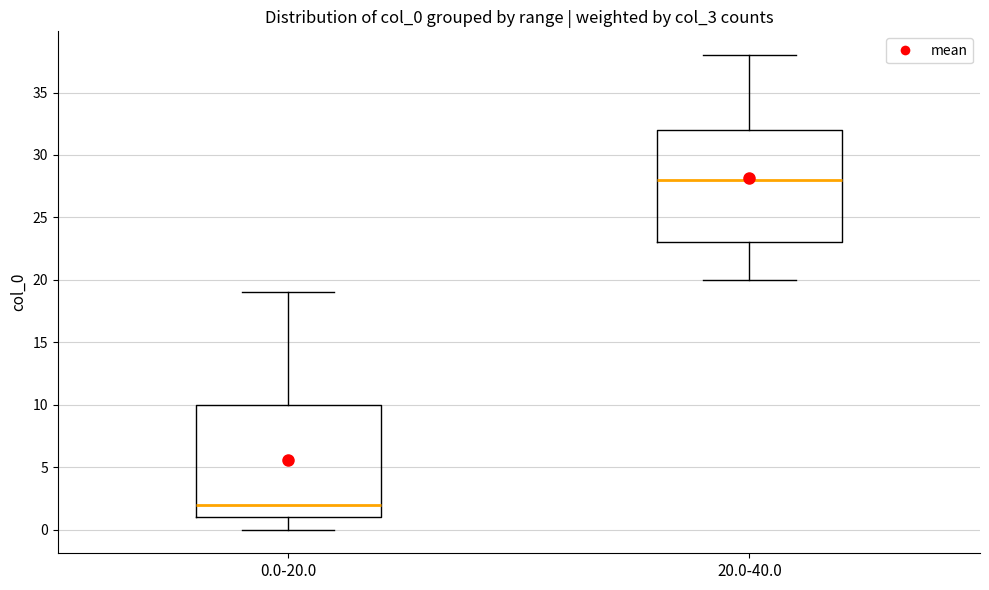

Reading left to right, transcribe this box plot: for each box, give where its median line is, the range the box spans, and where its two whiskers end, as read against the y-axis. The values are not printed on the chart, so give them approximately, as read against the axis.

0.0-20.0: median 2, box 1 to 10, whiskers 0 to 19
20.0-40.0: median 28, box 23 to 32, whiskers 20 to 38